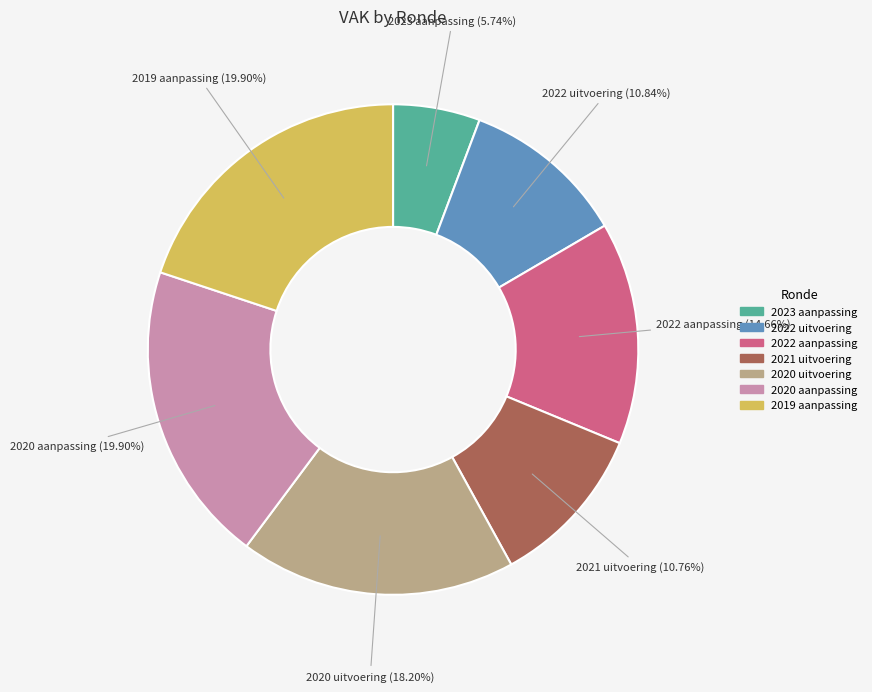

What is the smallest slice in the pie chart?

2023 aanpassing